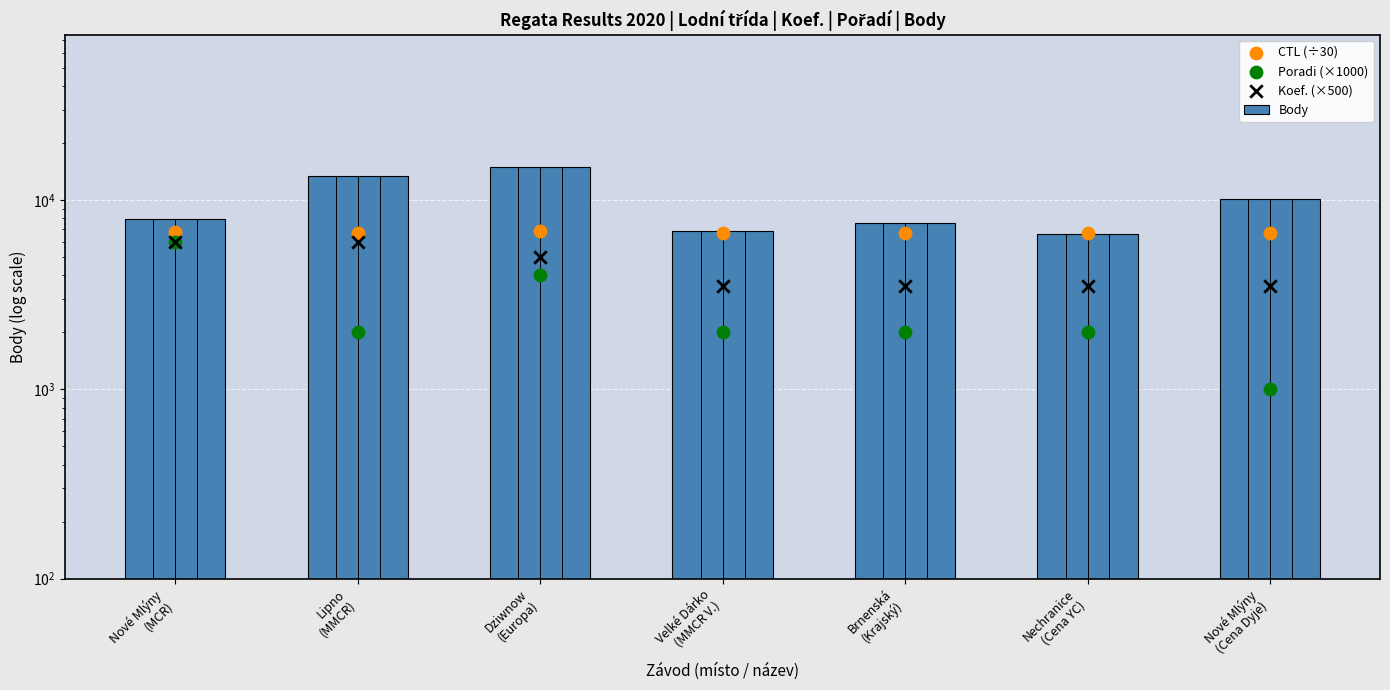

Which series reaches the minimum Y coordinate?

Poradi (×1000)